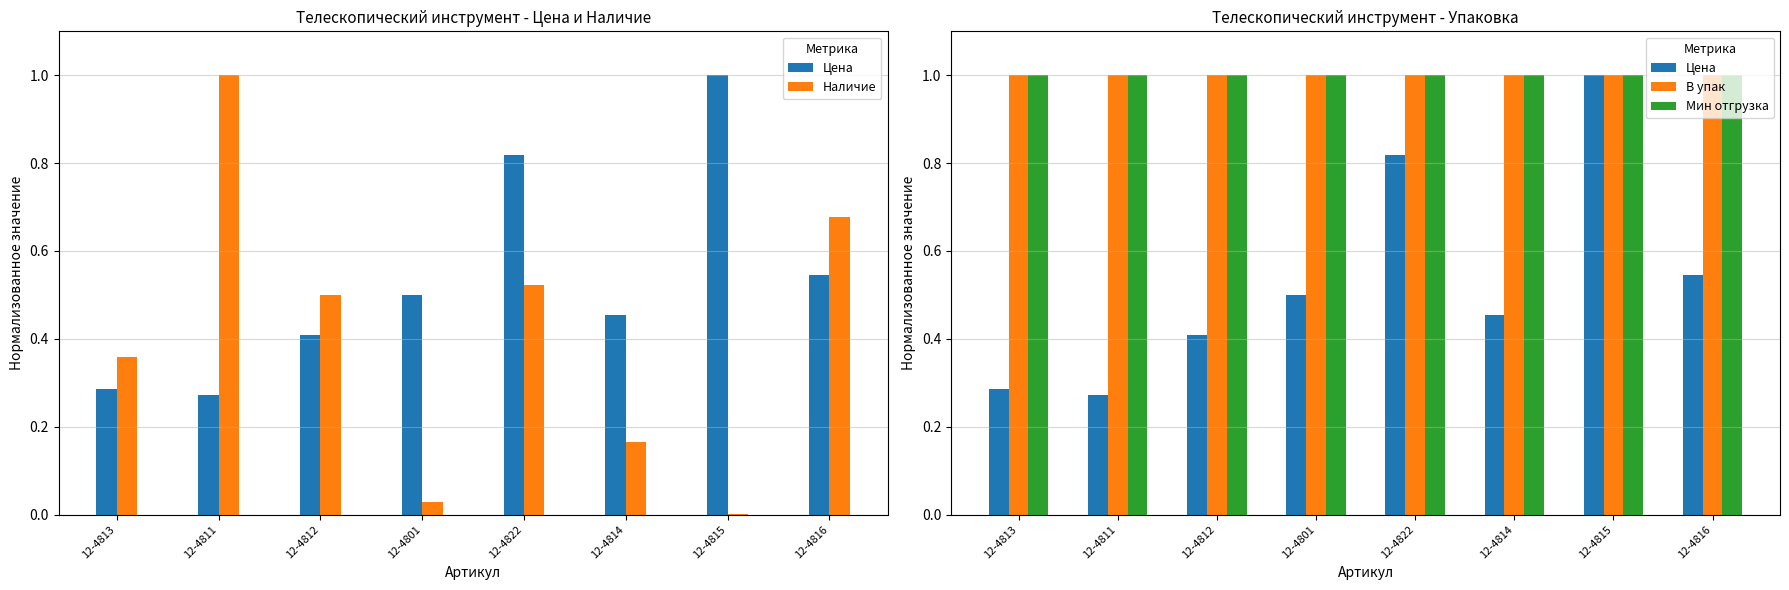

Rank the categories by Наличие value from lowest to highest.

12-4815, 12-4801, 12-4814, 12-4813, 12-4812, 12-4822, 12-4816, 12-4811